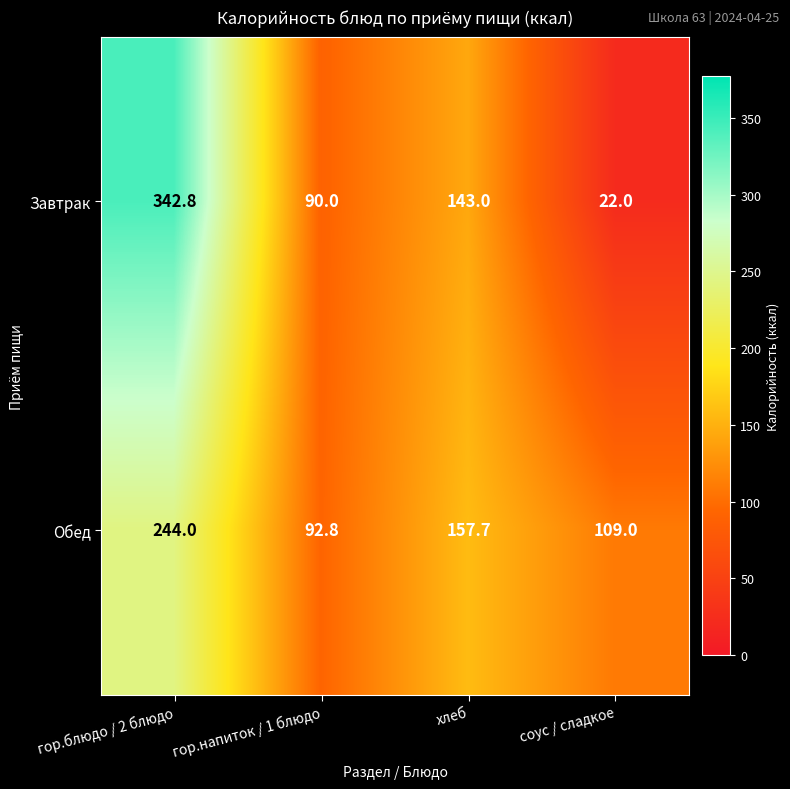

What is the total value across all series at гор.блюдо / 2 блюдо?

586.8